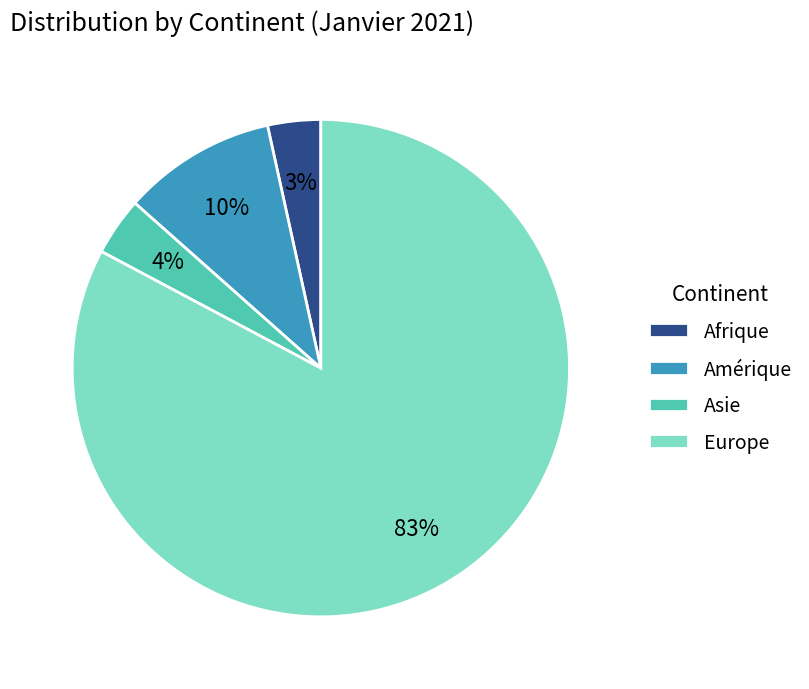

Combined, do Europe and Asie account for over 50%?

Yes